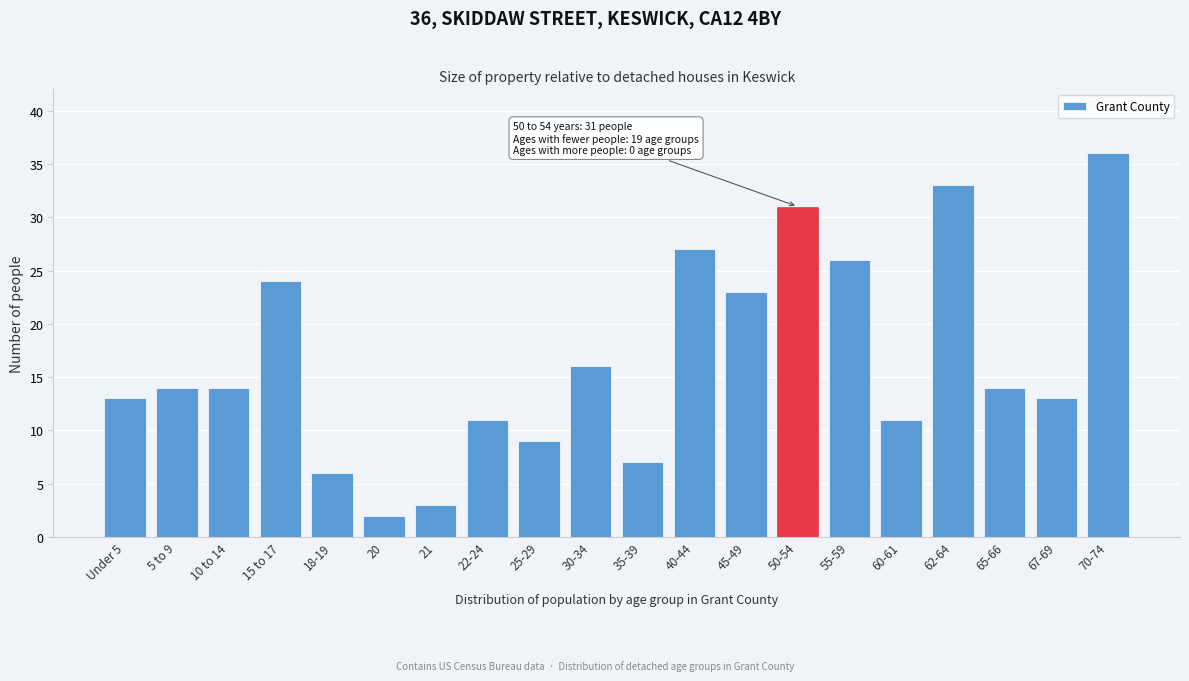

Reading right to left, transcribe all the data shown in this chart.

70-74=36	67-69=13	65-66=14	62-64=33	60-61=11	55-59=26	50-54=31	45-49=23	40-44=27	35-39=7	30-34=16	25-29=9	22-24=11	21=3	20=2	18-19=6	15 to 17=24	10 to 14=14	5 to 9=14	Under 5=13